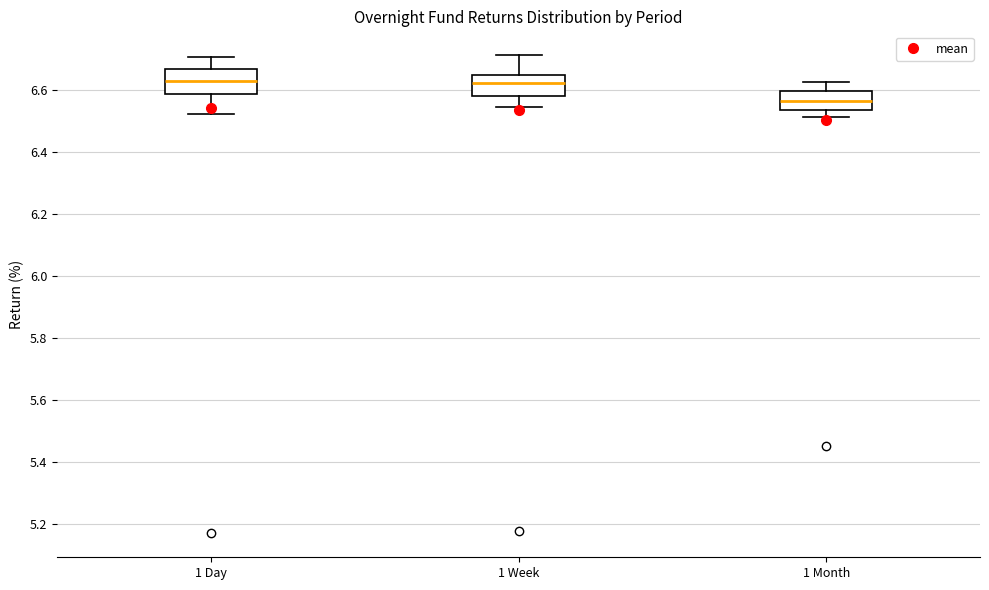

Reading left to right, transcribe this box plot: for each box, give where its median line is, the range the box spans, and where its two whiskers end, as read against the y-axis. The values are not printed on the chart, so give them approximately, as read against the axis.

1 Day: median 6.62, box 6.58 to 6.66, whiskers 6.52 to 6.70
1 Week: median 6.62, box 6.58 to 6.64, whiskers 6.54 to 6.72
1 Month: median 6.56, box 6.54 to 6.60, whiskers 6.52 to 6.62